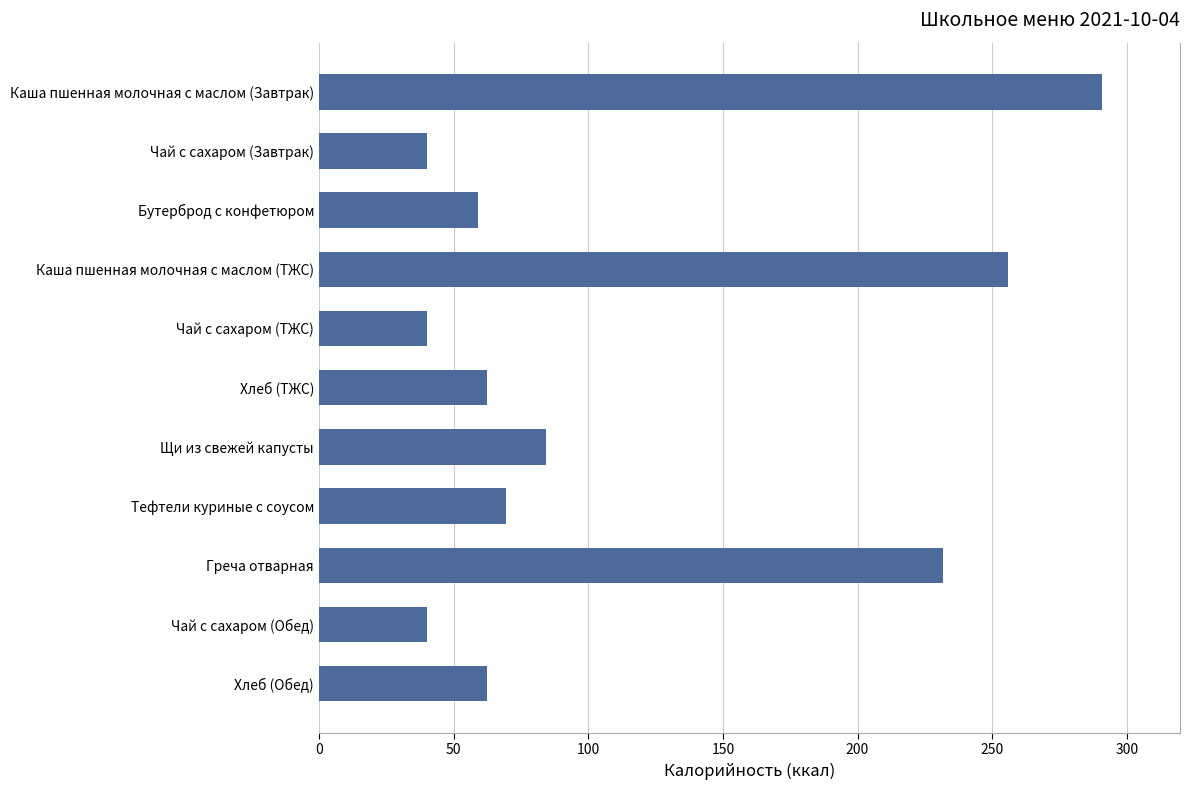

True or false: the data shows 48.1 at Щи из свежей капусты.

False